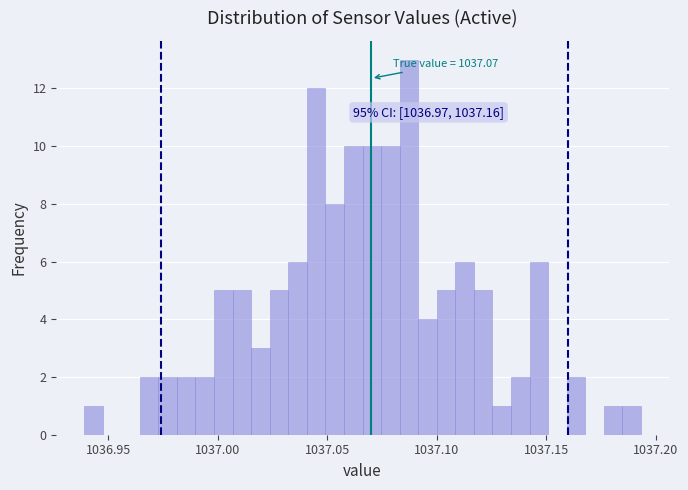

Read against the x-axis, roughly where is the centre of the tallest bar?

1037.085